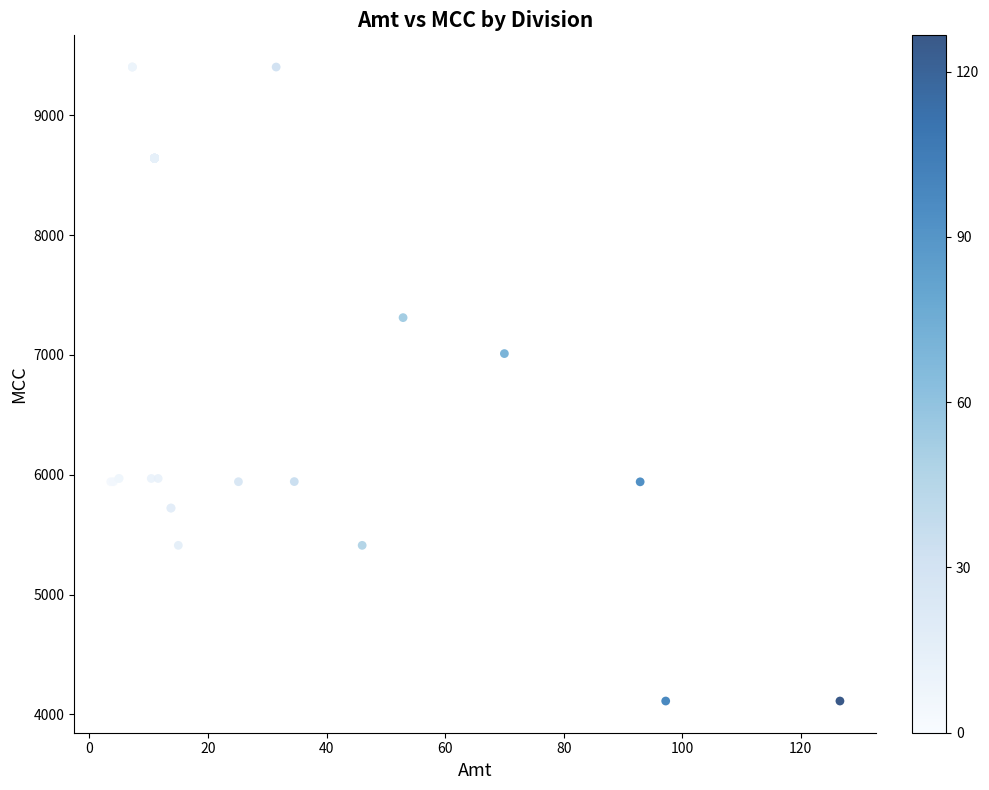

What Y value in the scatter plot is closest to 6757?

7011